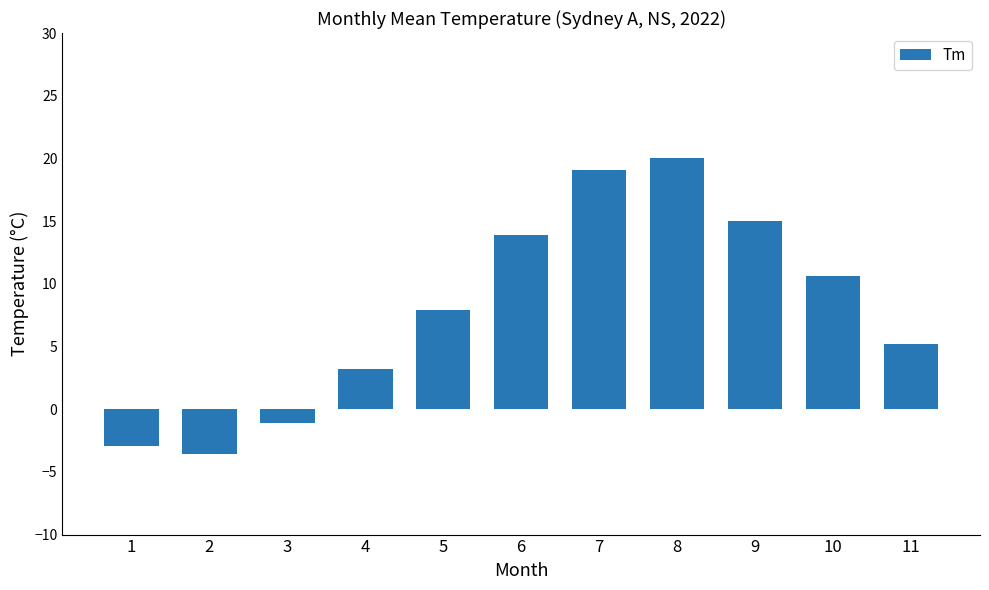

Does the chart contain stacked bars?

No